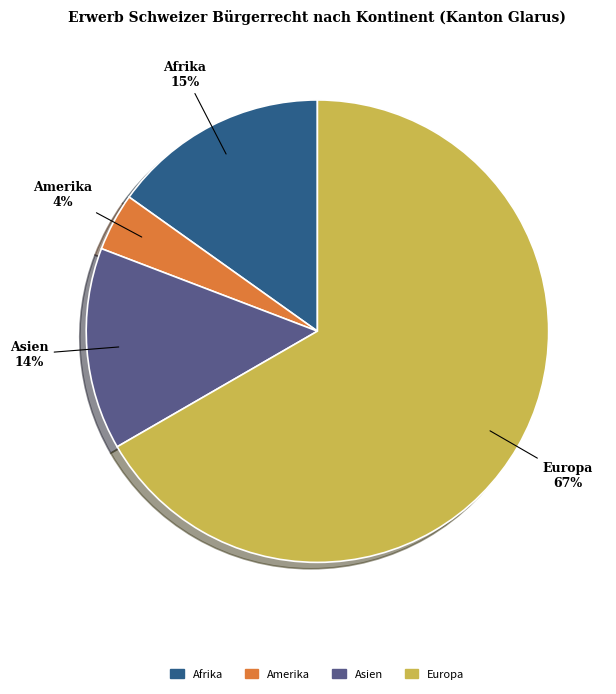

The Amerika slice represents 4% of the pie. True or false?

True